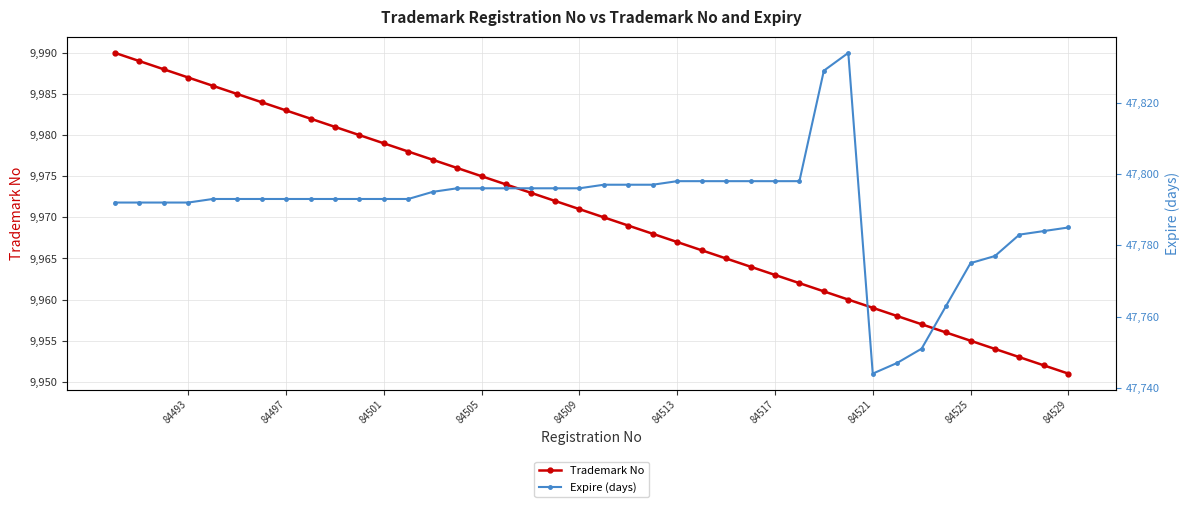

At which label does Trademark No reach its minimum?

84529